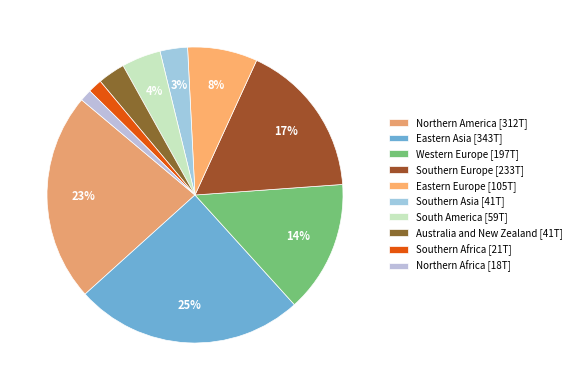

To the nearest percent, what percentage of the pie is Southern Africa?

2%